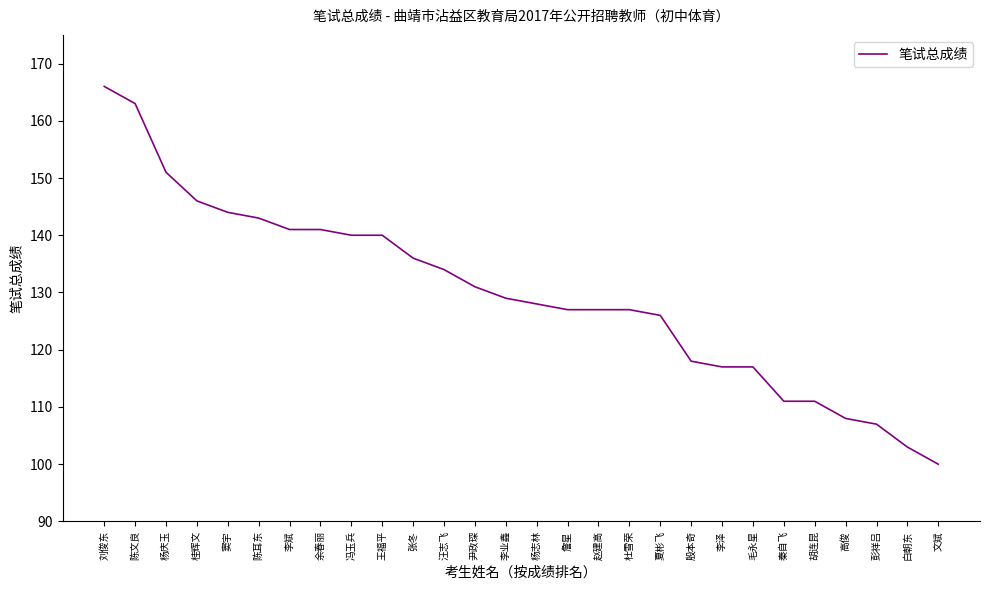

Which category has the lowest value across all series?

文斌